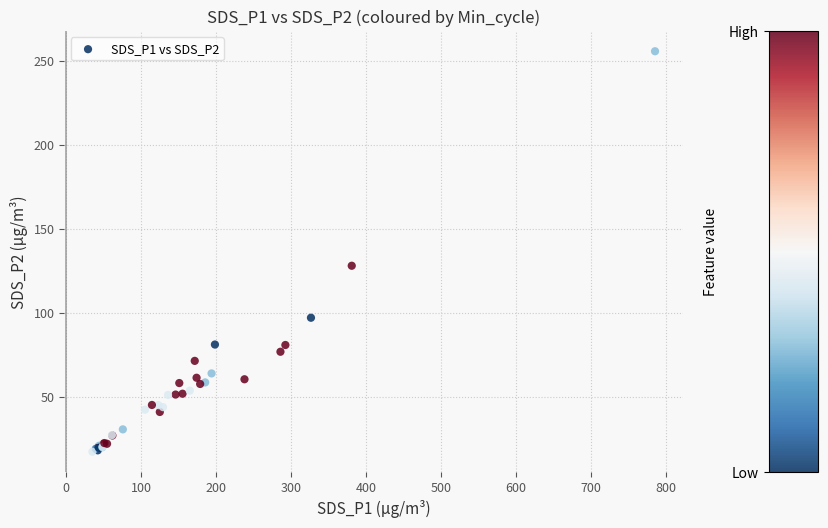

What Y value in the scatter plot is closest to 136?

128.0